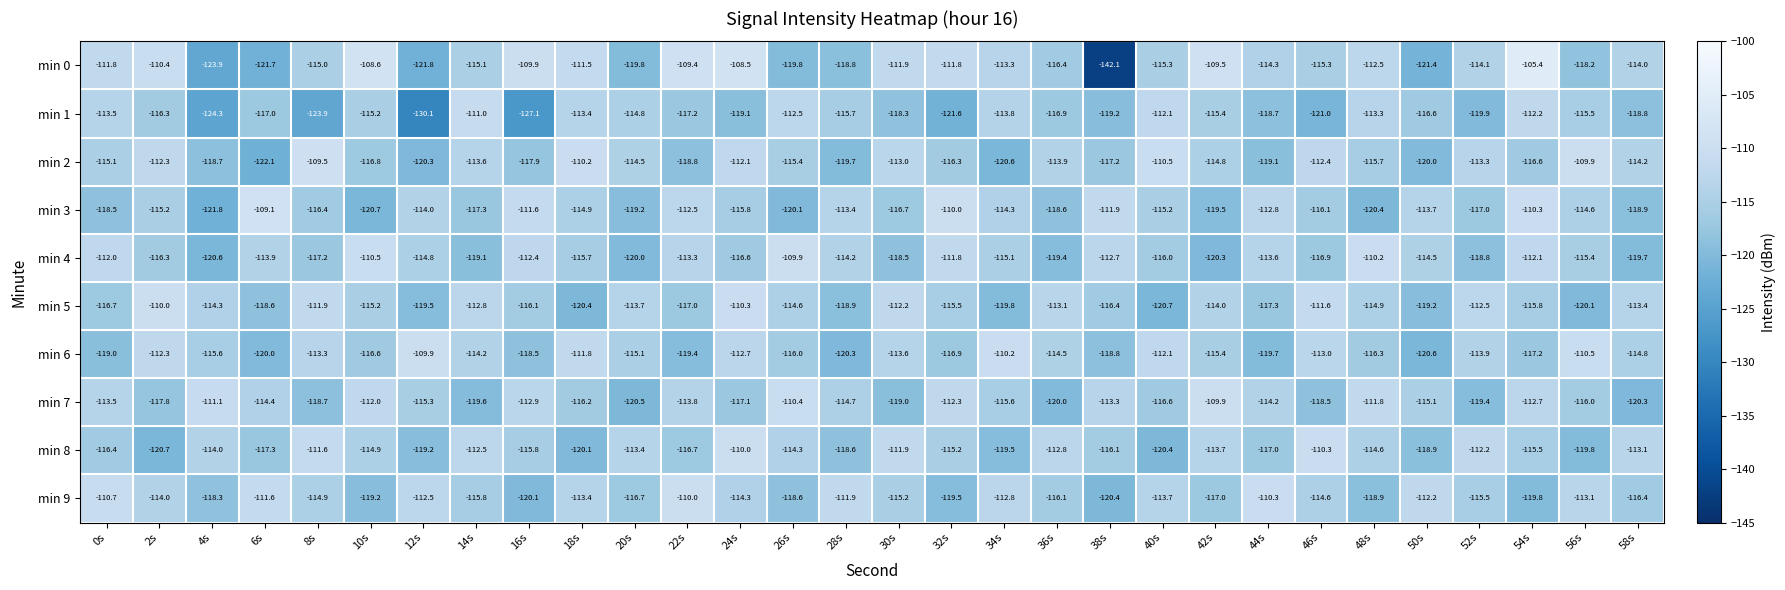

What is the sum of the min 3 values at 4s and 24s?

-237.6